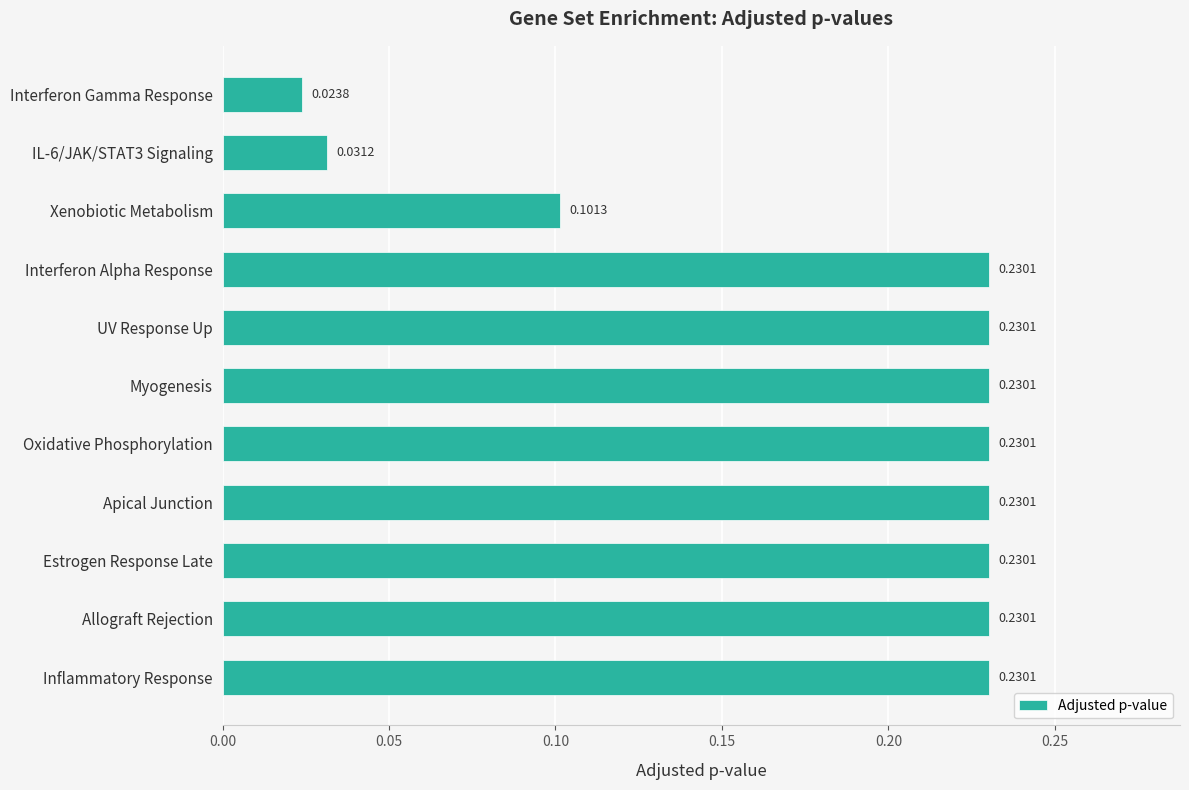

What is the label of the 1st bar from the top?

Interferon Gamma Response